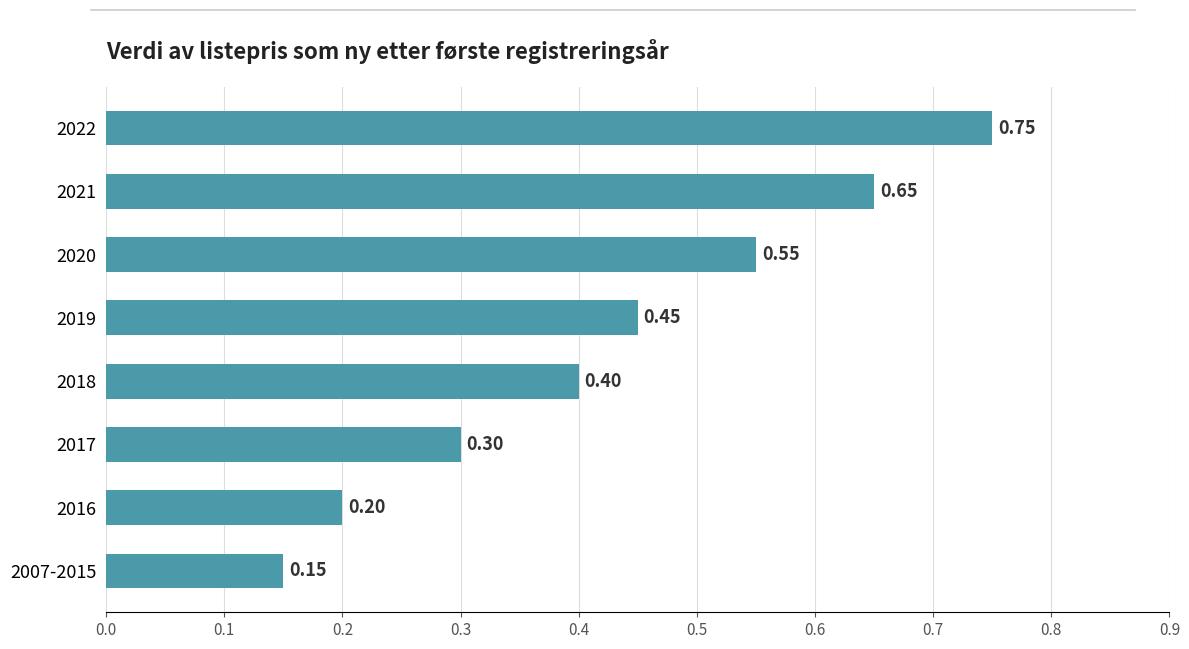

Which has a higher value, 2018 or 2021?

2021